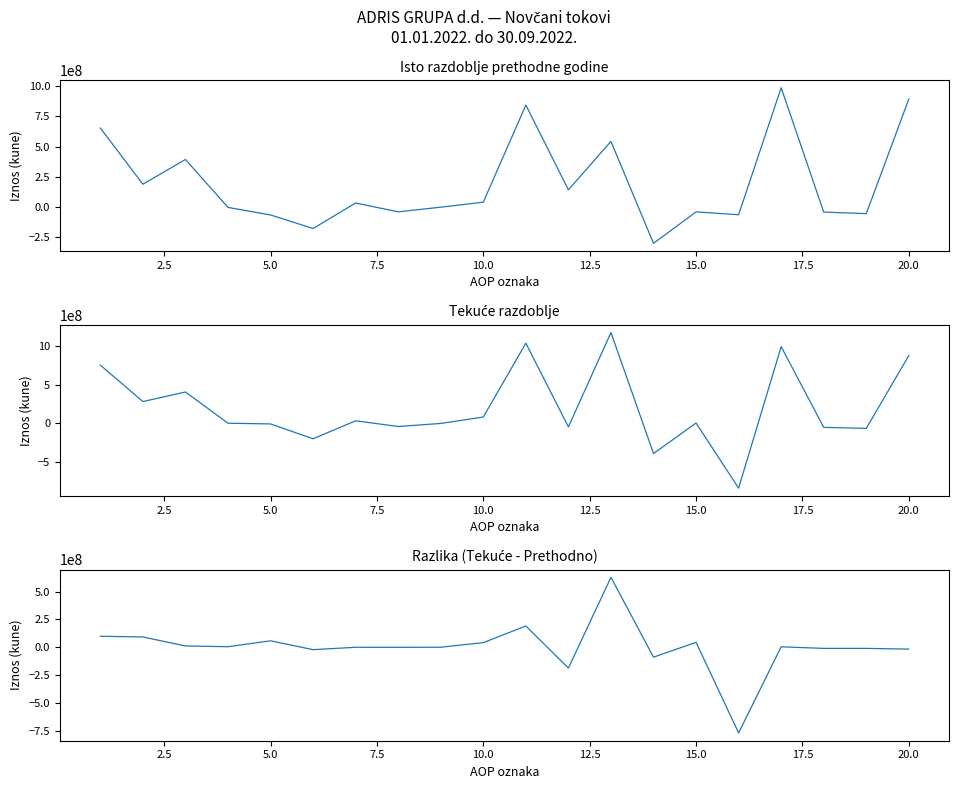

How many data points in Tekuće razdoblje are above 5222068?

9